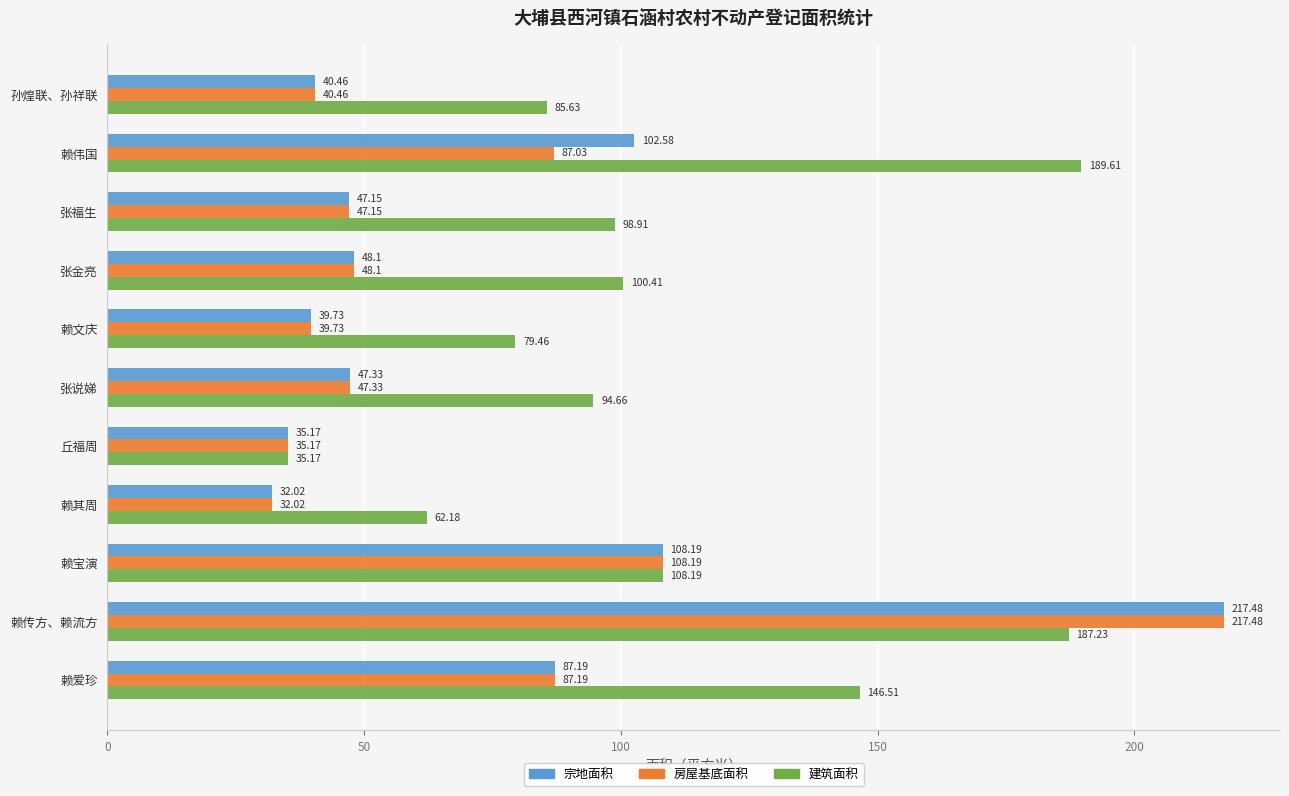

Where is 房屋基底面积 nearest to the value 124?

赖宝演